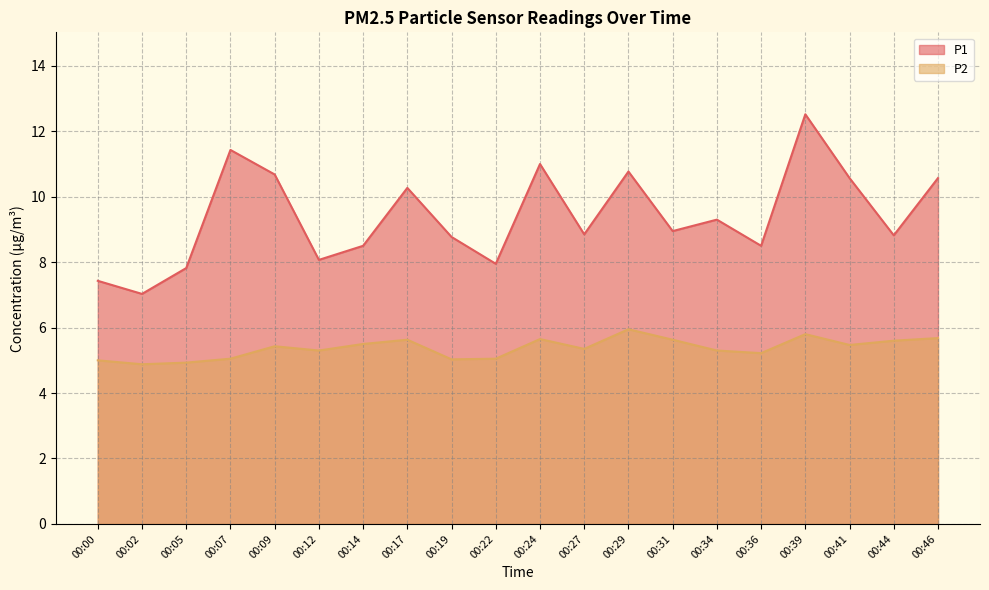

What is the minimum value for P2?

4.9